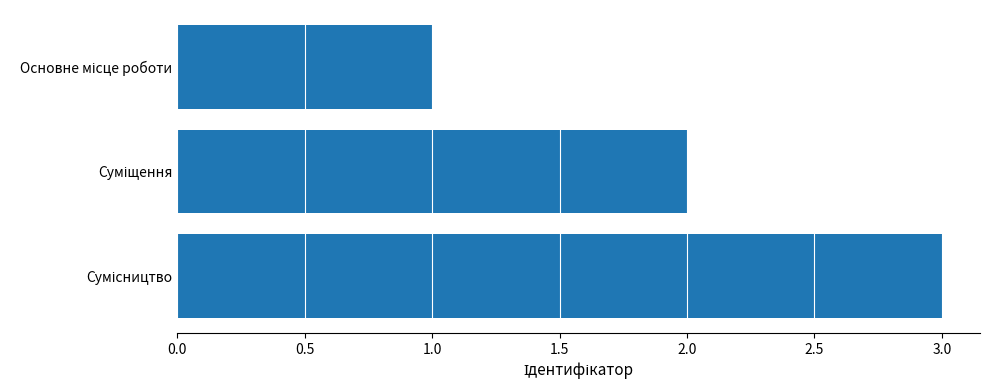

What is the maximum value shown in the chart?

3